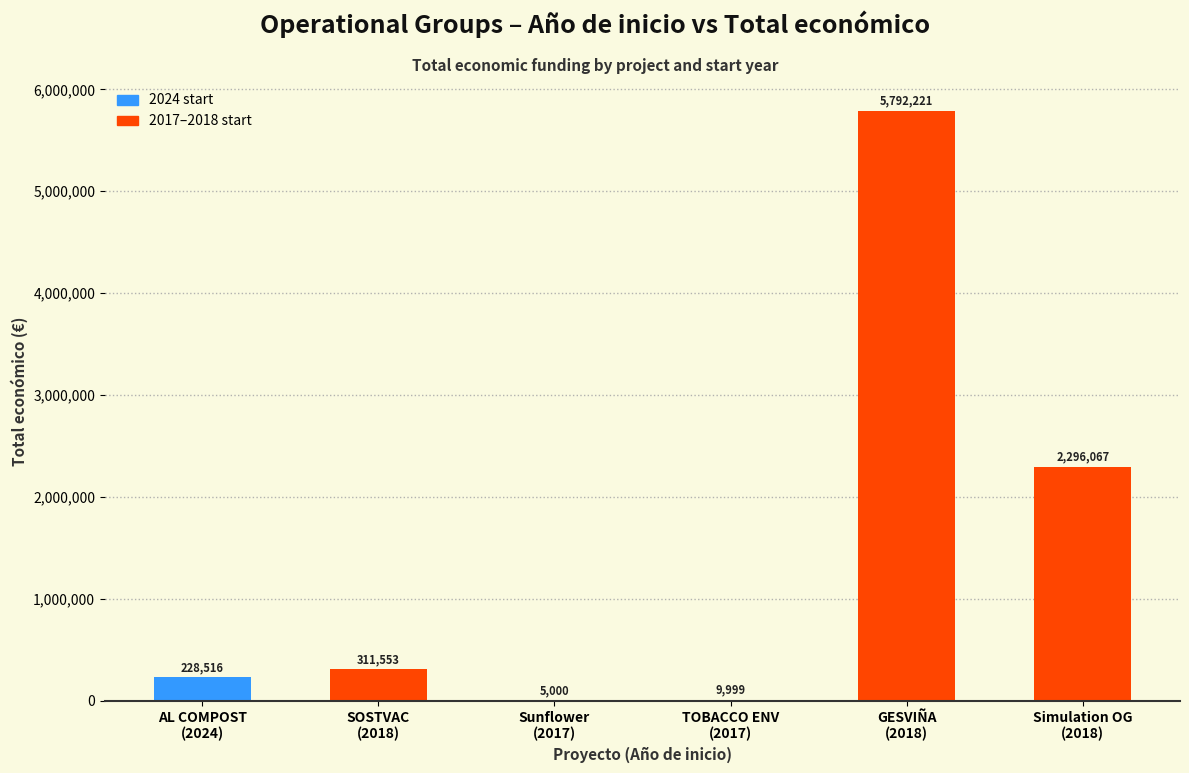

Which has a higher value, TOBACCO ENV
(2017) or AL COMPOST
(2024)?

AL COMPOST
(2024)